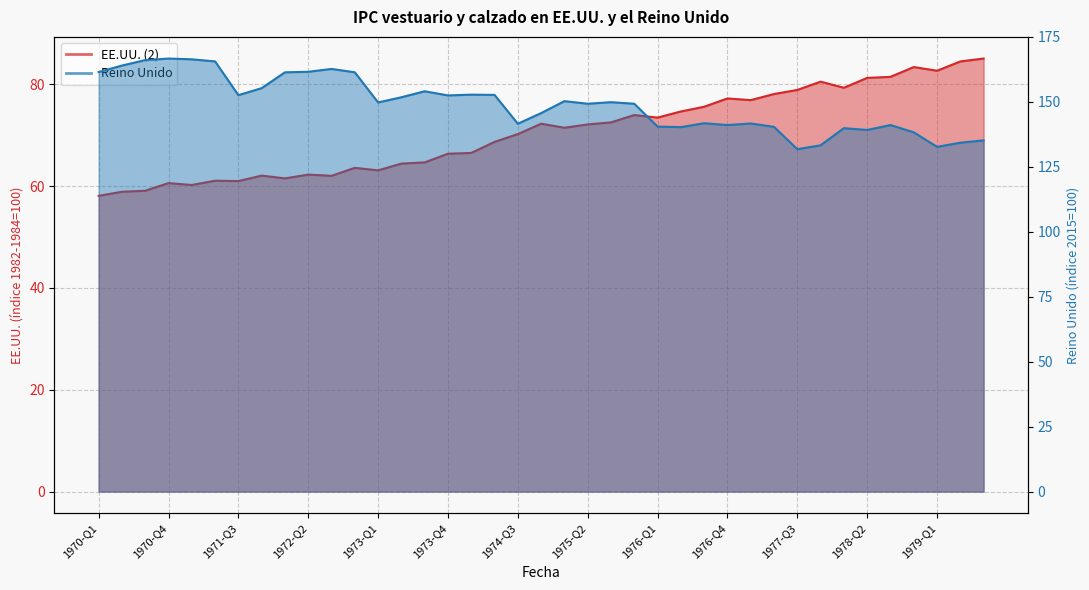

What are all the series names shown in the legend?

EE.UU., Reino Unido